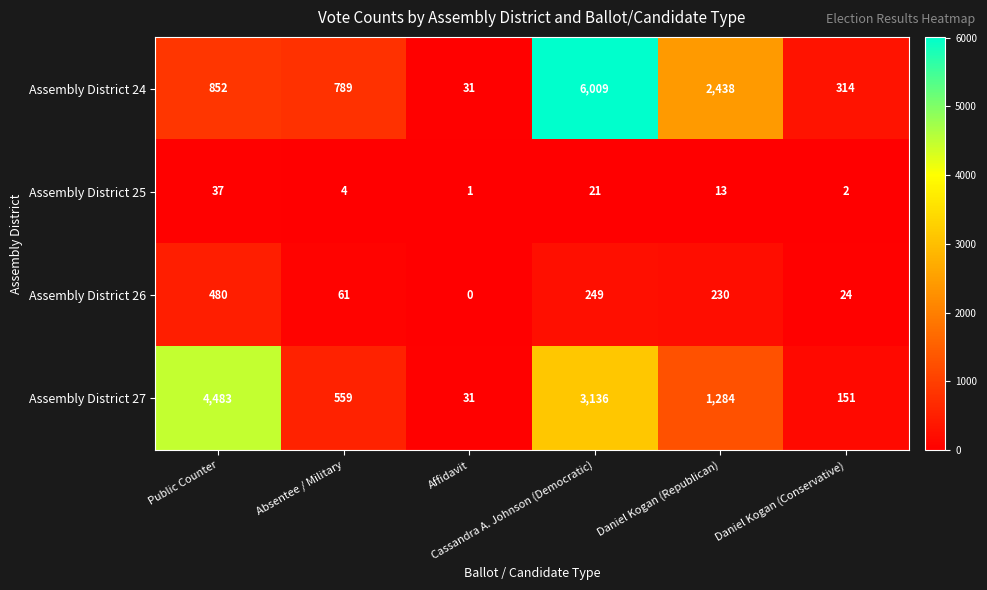

What is the difference between the second highest and minimum values in the Assembly District 26 series?

249